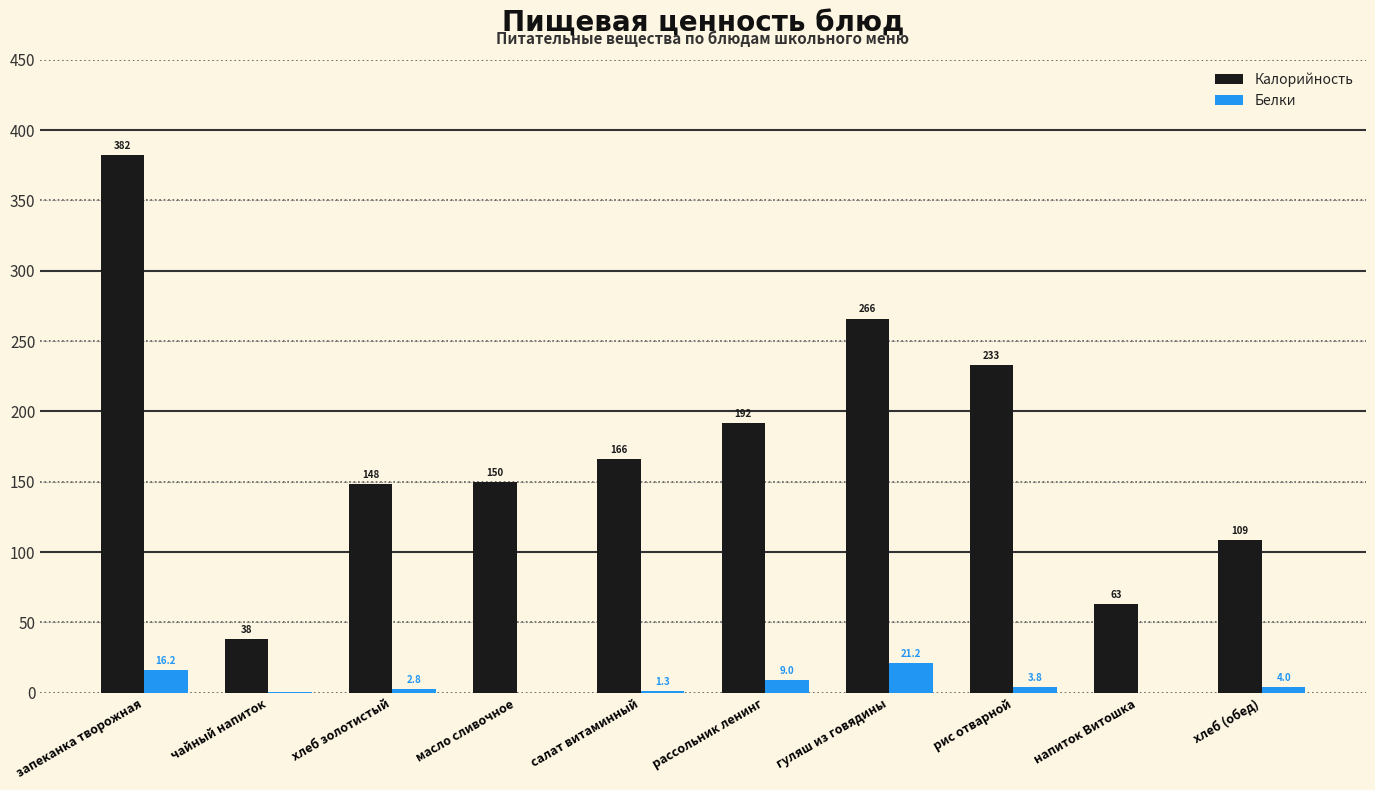

Reading left to right, extract all data points from this chart.

Калорийность: 382.2	37.9	148.2	149.6	166.1	191.7	266.0	233.0	62.8	108.6
Белки: 16.2	0.2	2.8	0.1	1.3	9.0	21.2	3.8	0.0	4.0